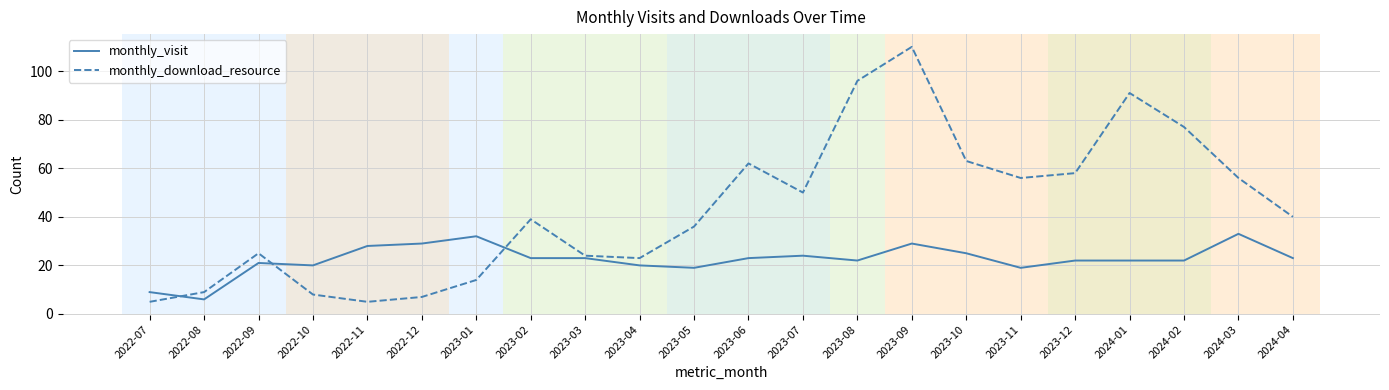

List the series in order of their overall mean, lowest first.

monthly_visit, monthly_download_resource